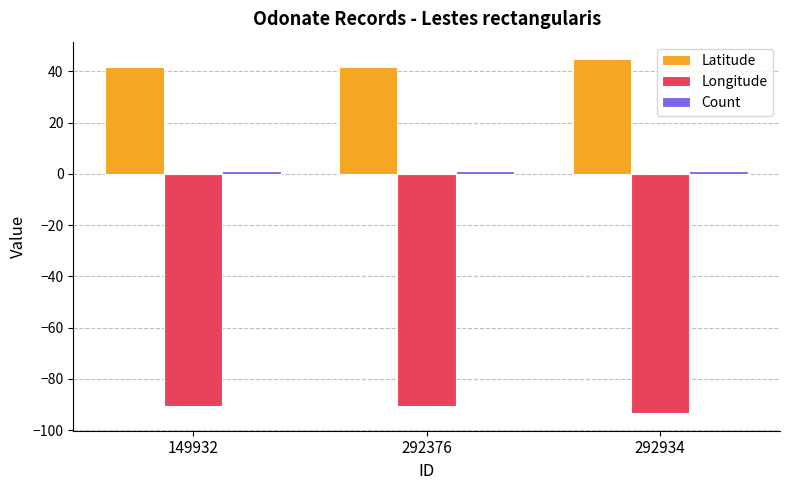

What is the value of the Longitude bar at the 3rd from the left?

-93.3